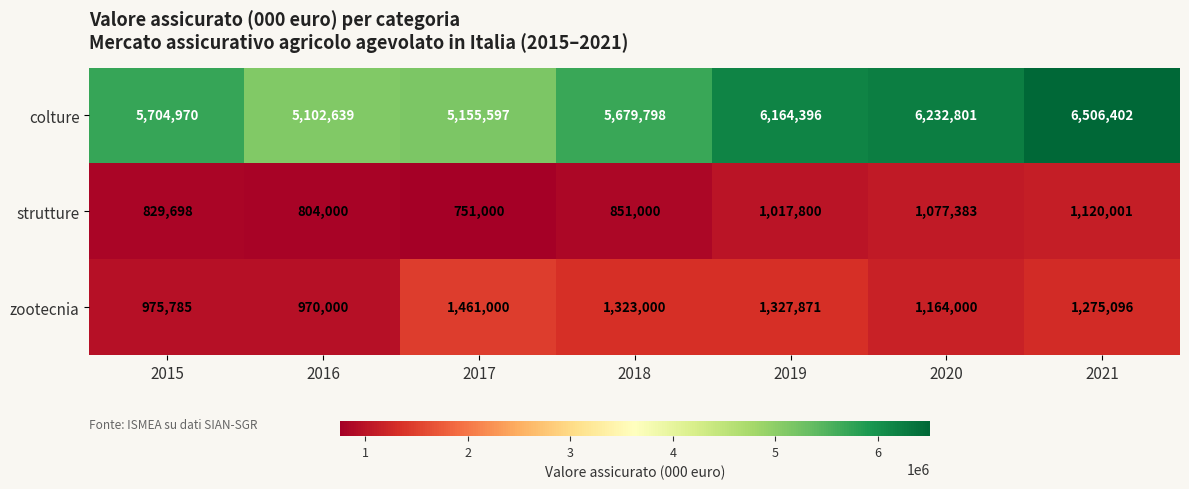

At how many categories does at least one series exceed 4183648?

7